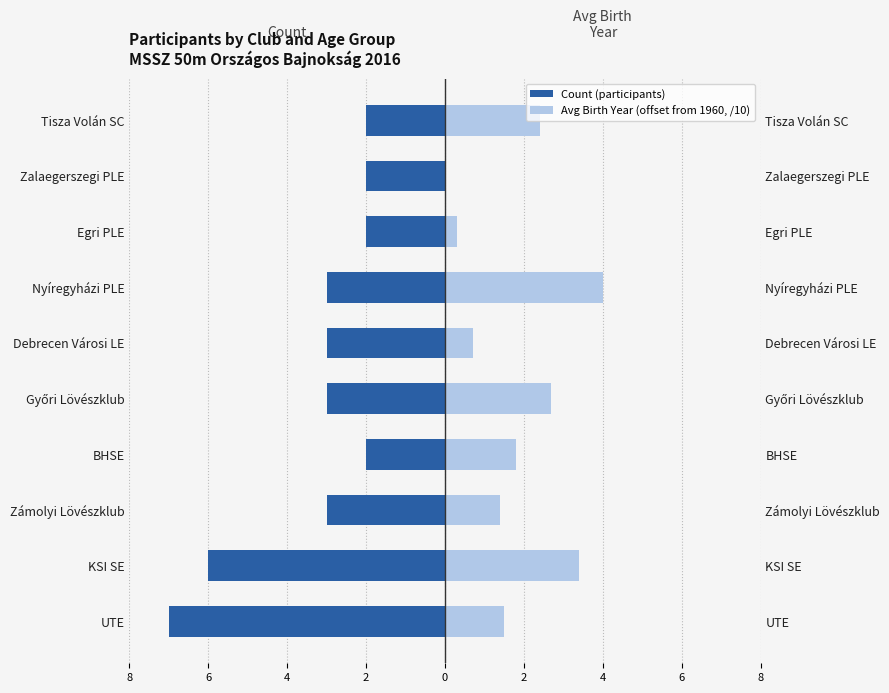

How many bars are there in total?

20